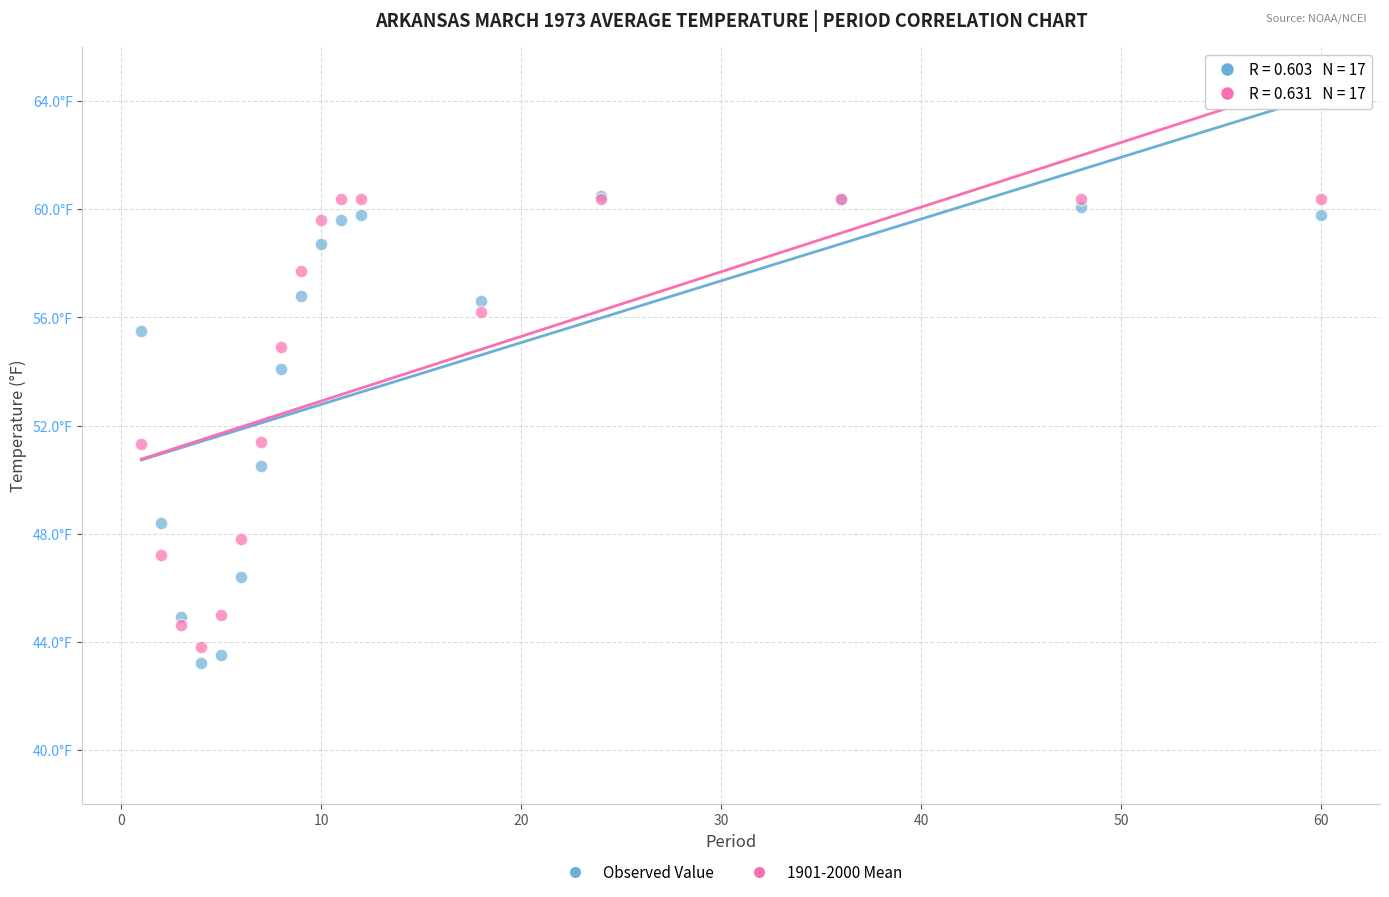

What are all the series names shown in the legend?

Observed Value, 1901-2000 Mean